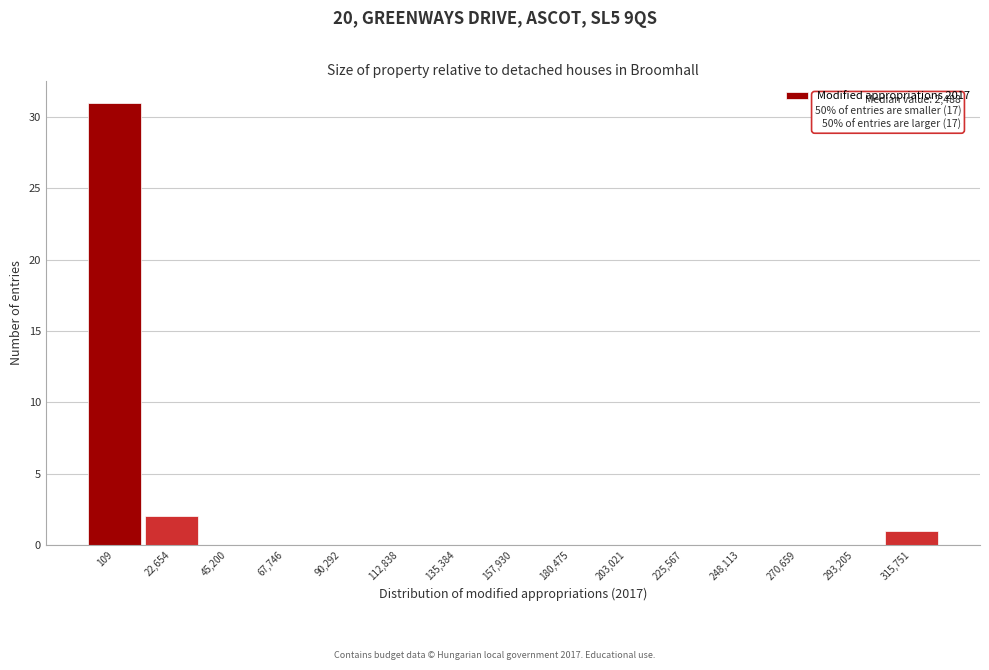

Reading left to right, transcribe all the data shown in this chart.

109=31	22,654=2	45,200=0	67,746=0	90,292=0	112,838=0	135,384=0	157,930=0	180,475=0	203,021=0	225,567=0	248,113=0	270,659=0	293,205=0	315,751=1